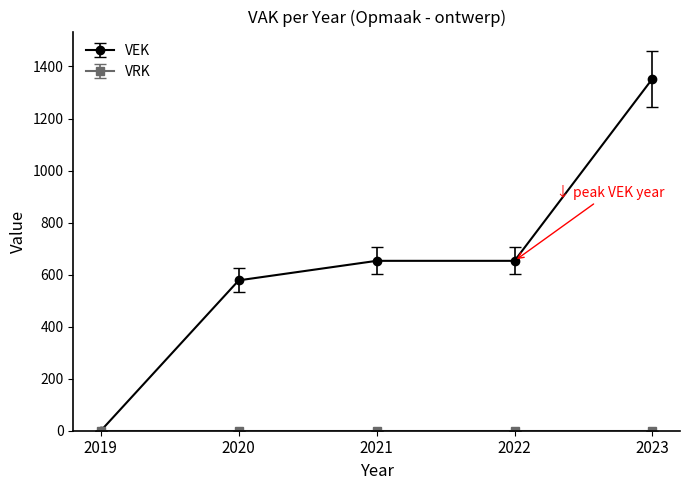

Does the chart have visible grid lines?

No